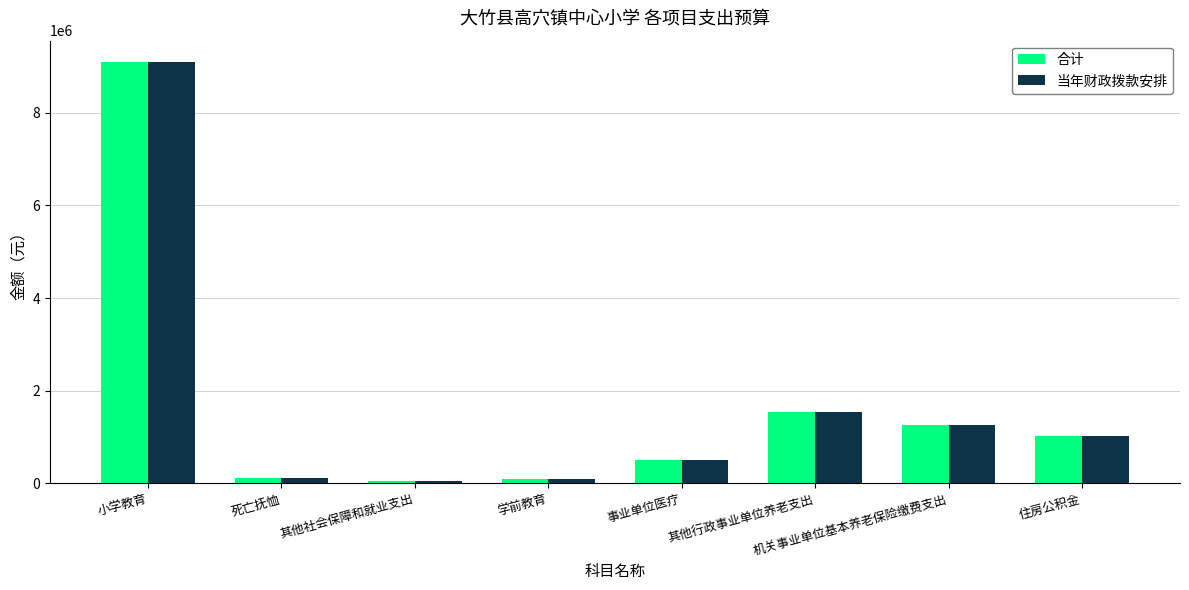

True or false: 当年财政拨款安排 has a value of 1264246 at 机关事业单位基本养老保险缴费支出.

True